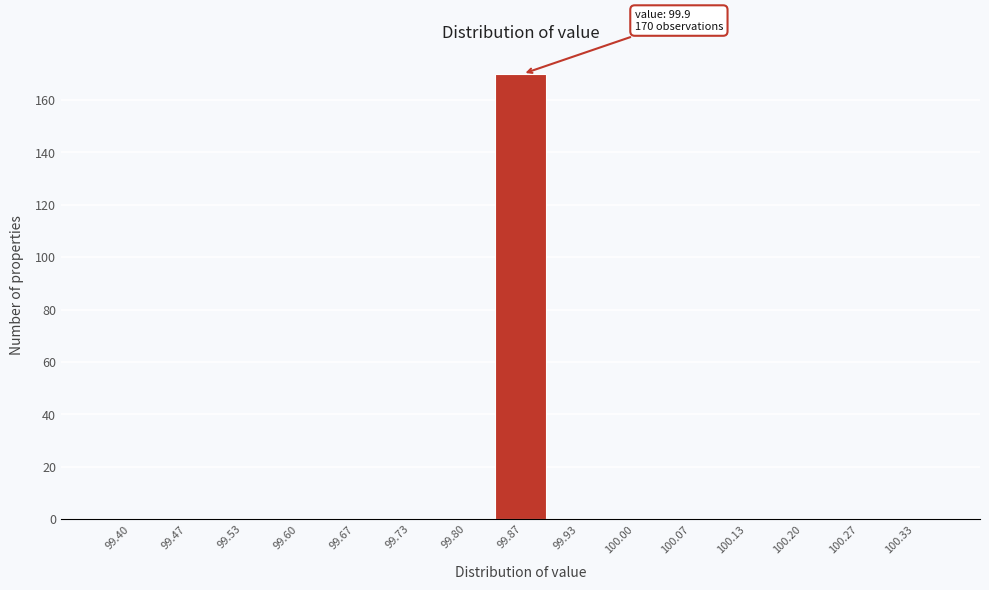

Reading left to right, what are all the values shown in this chart?

99.40=0	99.47=0	99.53=0	99.60=0	99.67=0	99.73=0	99.80=0	99.87=170	99.93=0	100.00=0	100.07=0	100.13=0	100.20=0	100.27=0	100.33=0